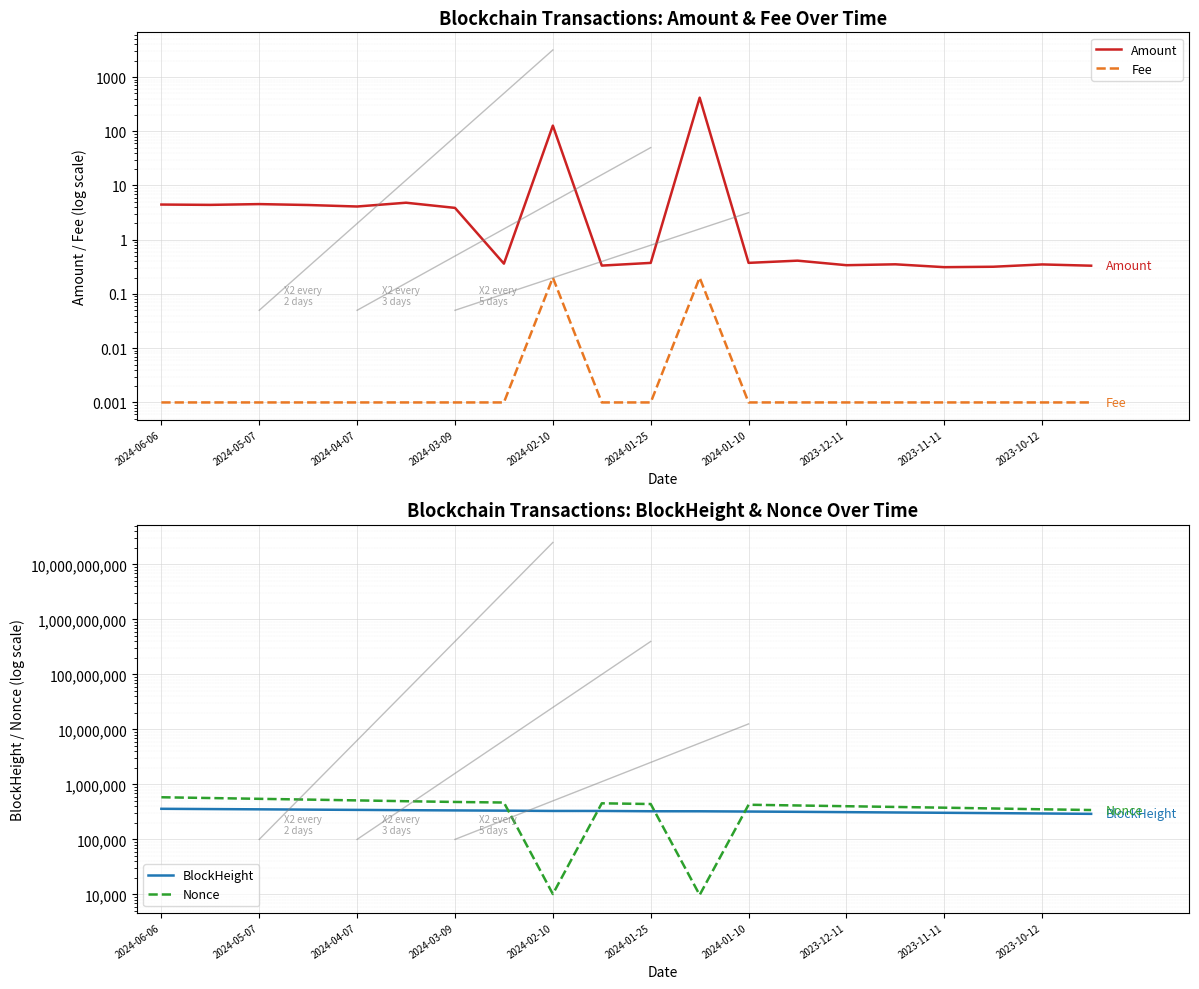

Rank the series by their maximum value, from highest to lowest.

Nonce, BlockHeight, Amount, Fee